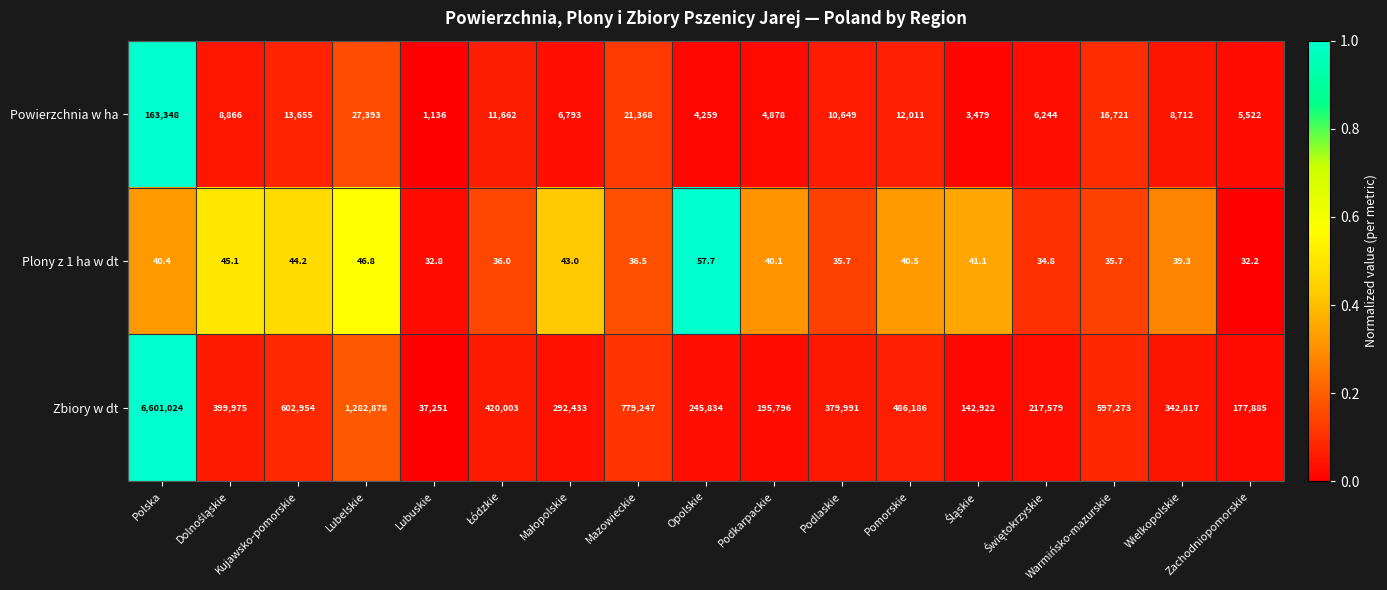

Which series has the widest spread of values?

Zbiory w dt